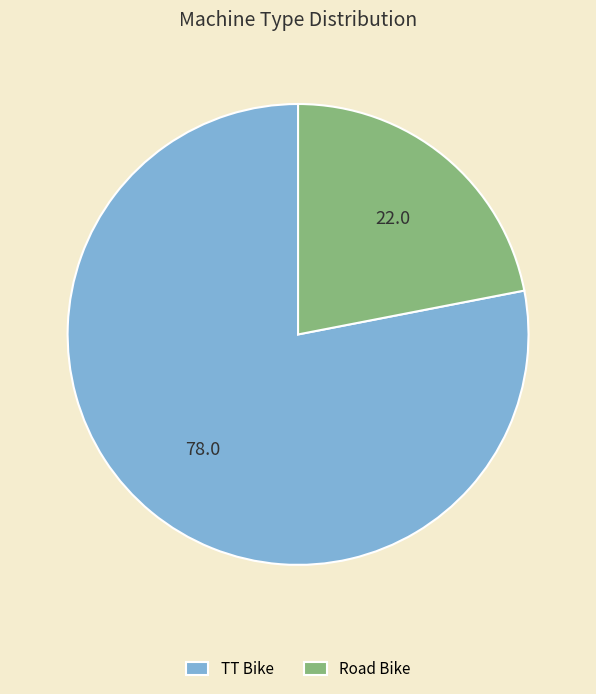

Rank the categories by value from highest to lowest.

TT Bike, Road Bike